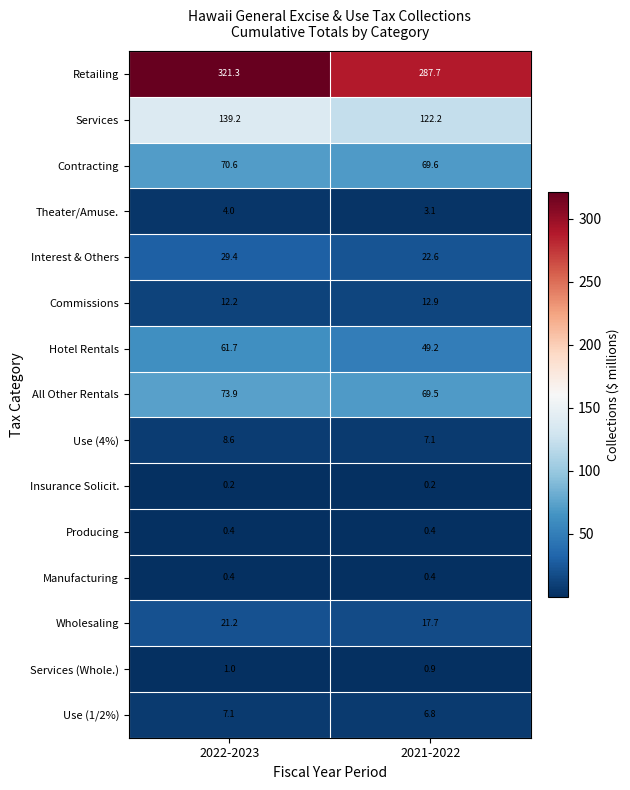

At which label does Services first exceed 139?

2022-2023